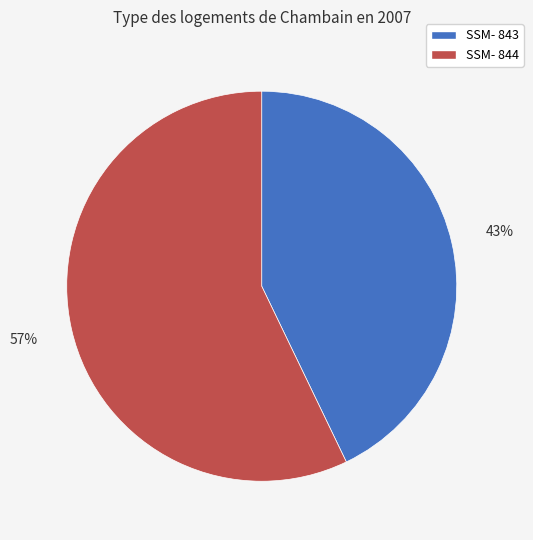

Is there any slice that represents more than half of the pie?

Yes